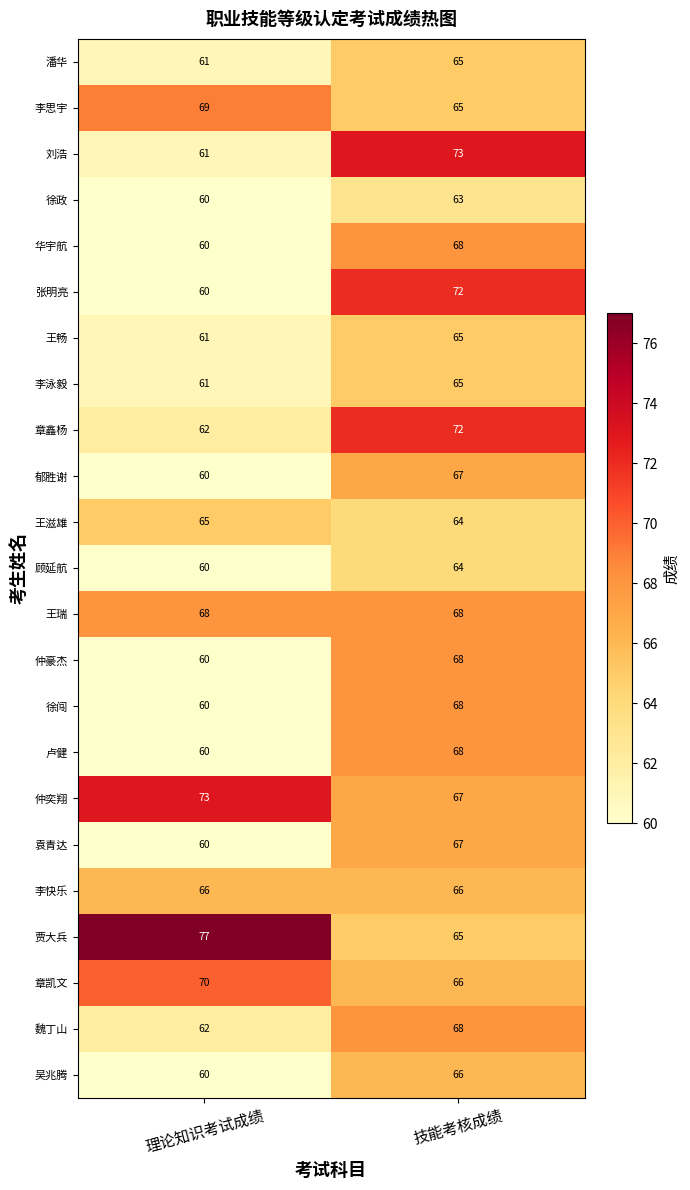

List the labels in order of 章鑫杨 value, largest first.

技能考核成绩, 理论知识考试成绩